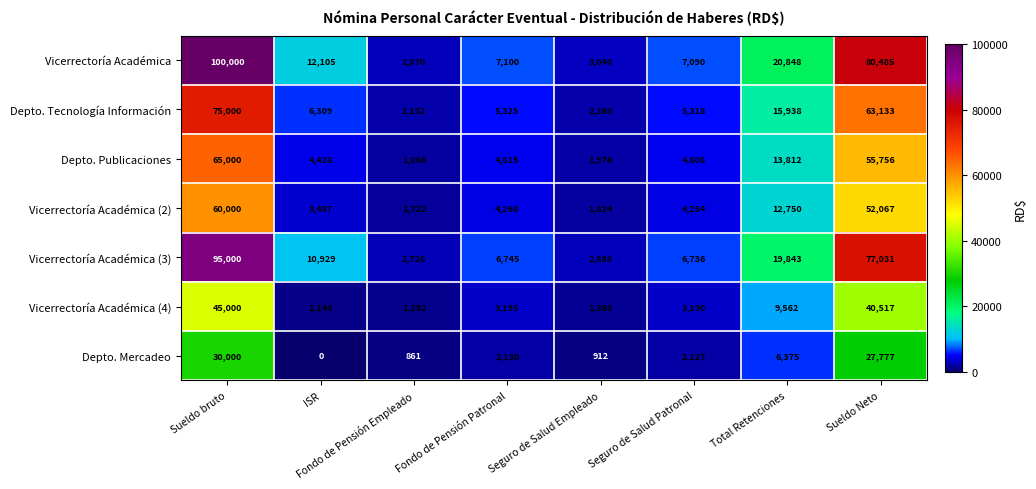

What is the spread (max minus min) of values at Sueldo Neto?

52708